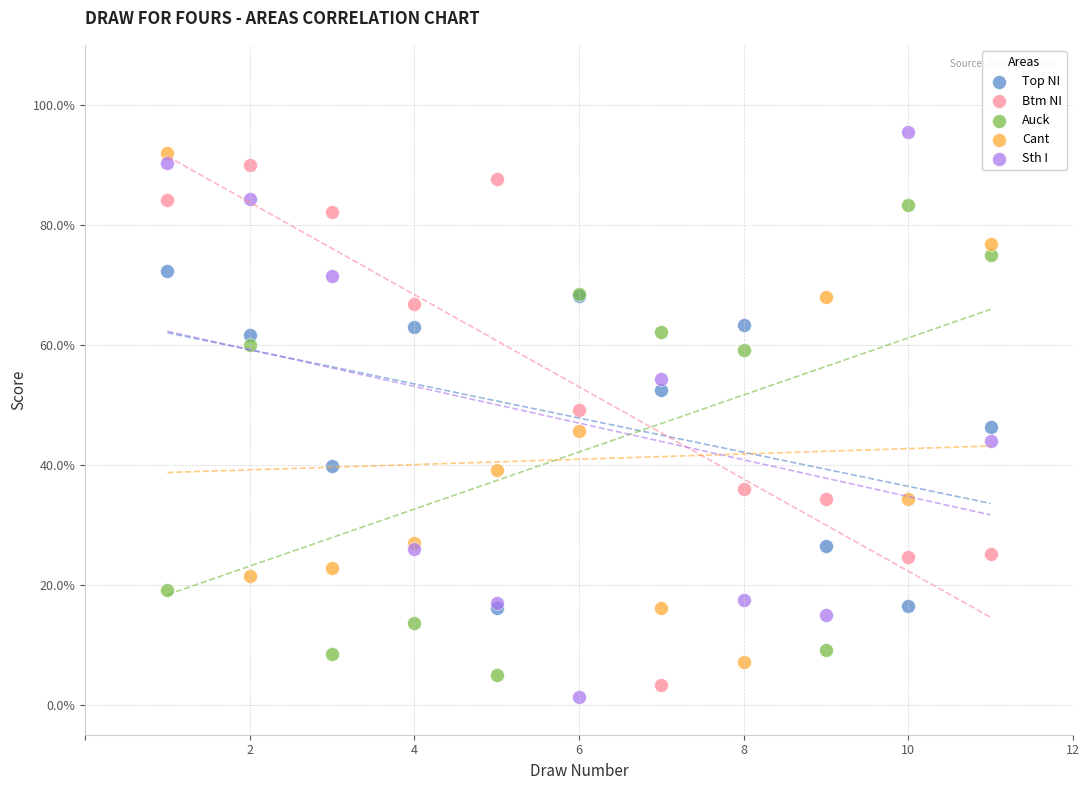

Which series contains the highest Y value?

Sth I